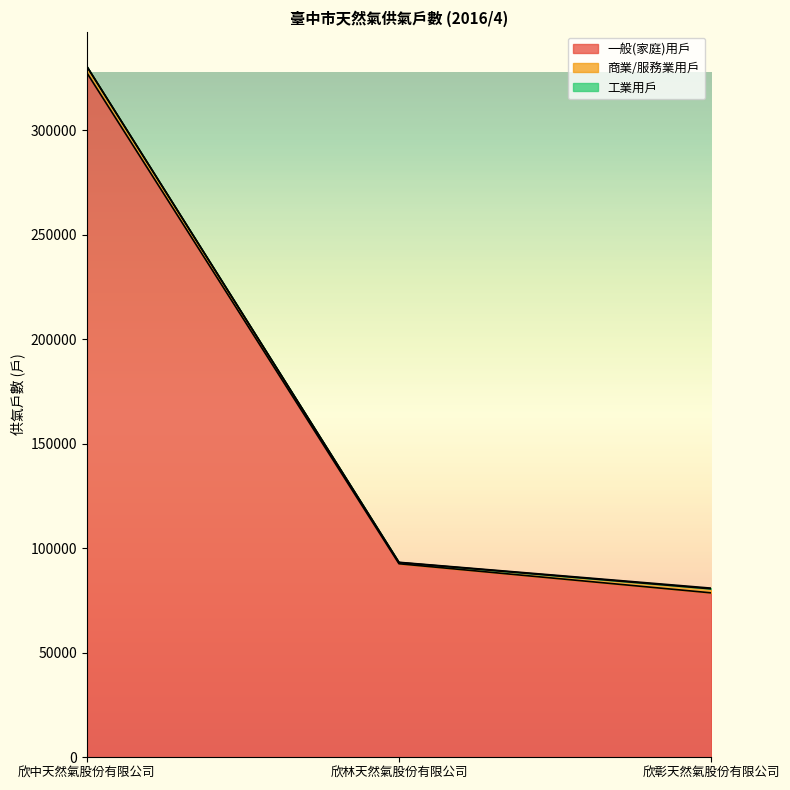

At which category is the sum across all series the highest?

欣中天然氣股份有限公司